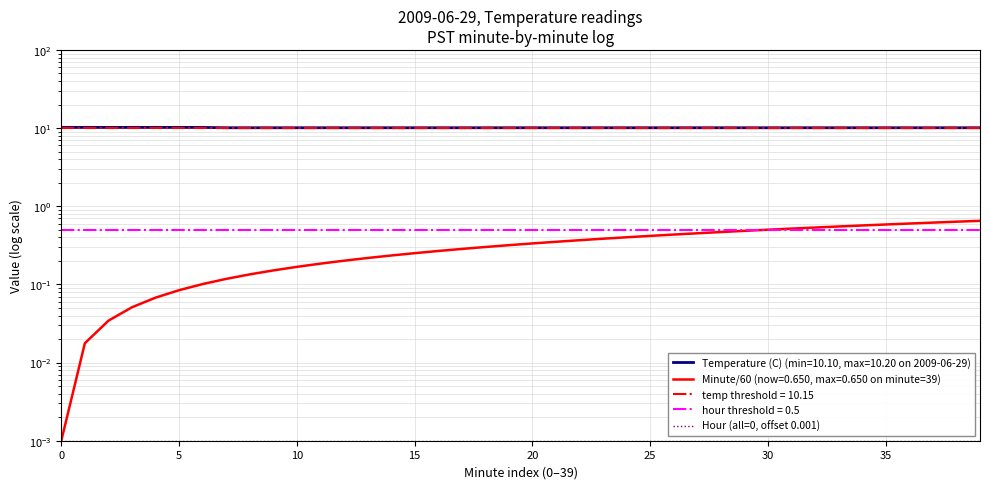

True or false: Minute and Temperature (C) cross at least once.

False